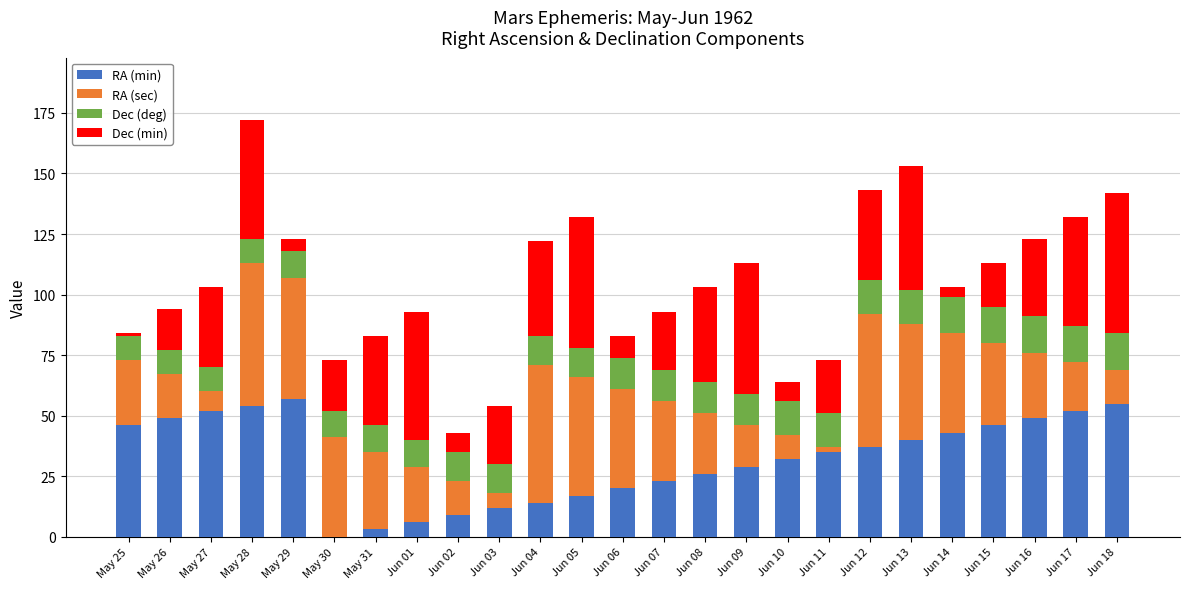

True or false: RA (min) has a value of 75 at May 27.

False